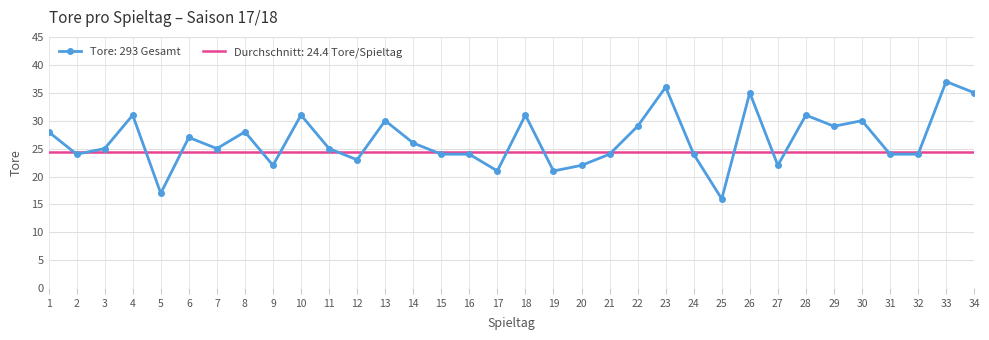

What is the difference between the values at 15 and 27?

2